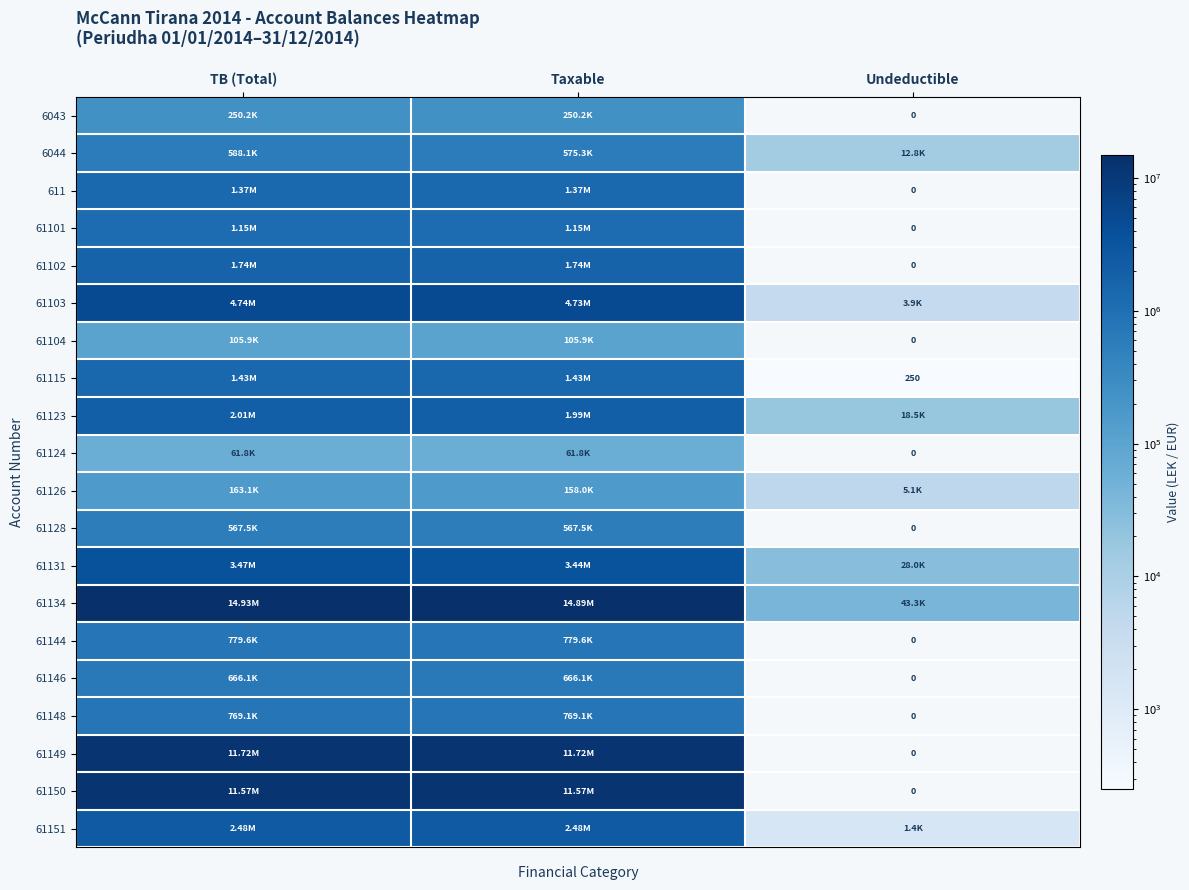

Which series has the largest total across all categories?

61134